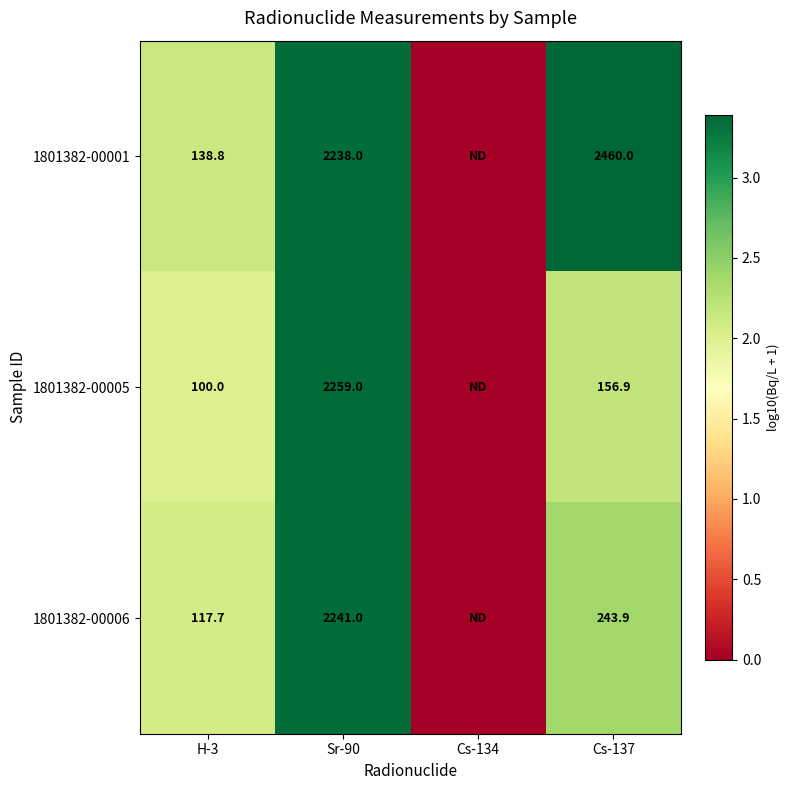

The value of 1801382-00001 at H-3 is 234.9. True or false?

False